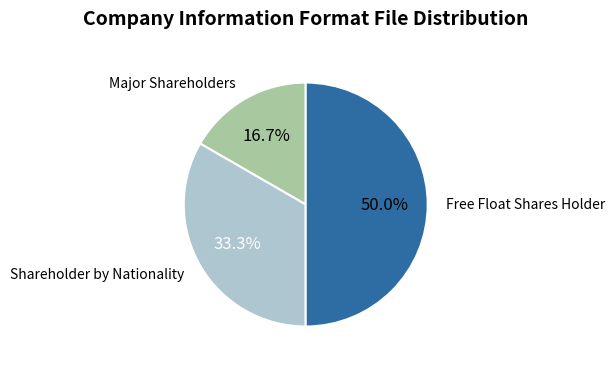

What is the smallest slice in the pie chart?

Major Shareholders